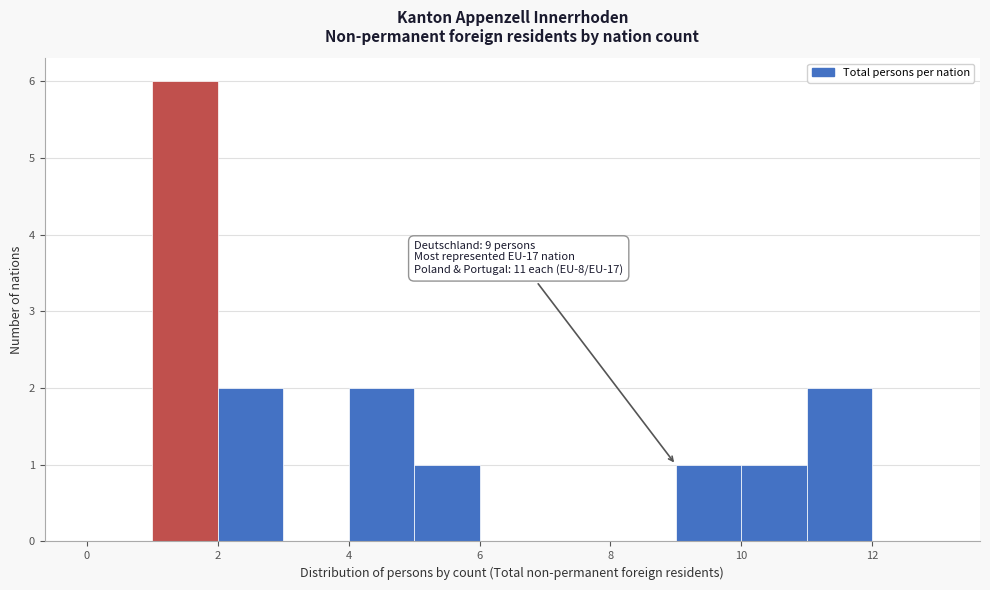

Which range on the x-axis has the tallest bar?

1 to 2